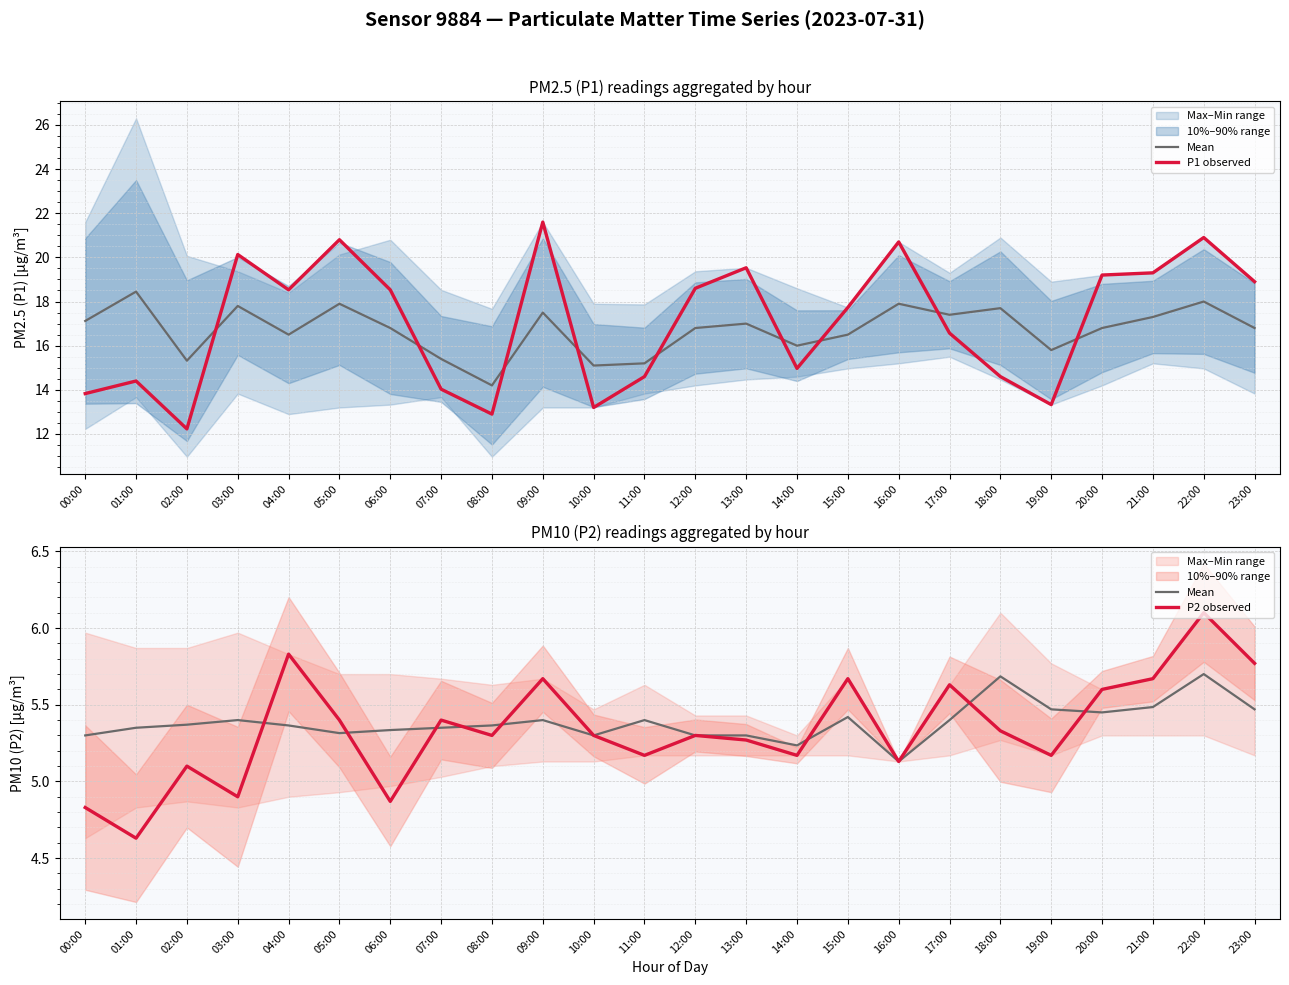

True or false: Mean and P2 observed intersect in this chart.

True